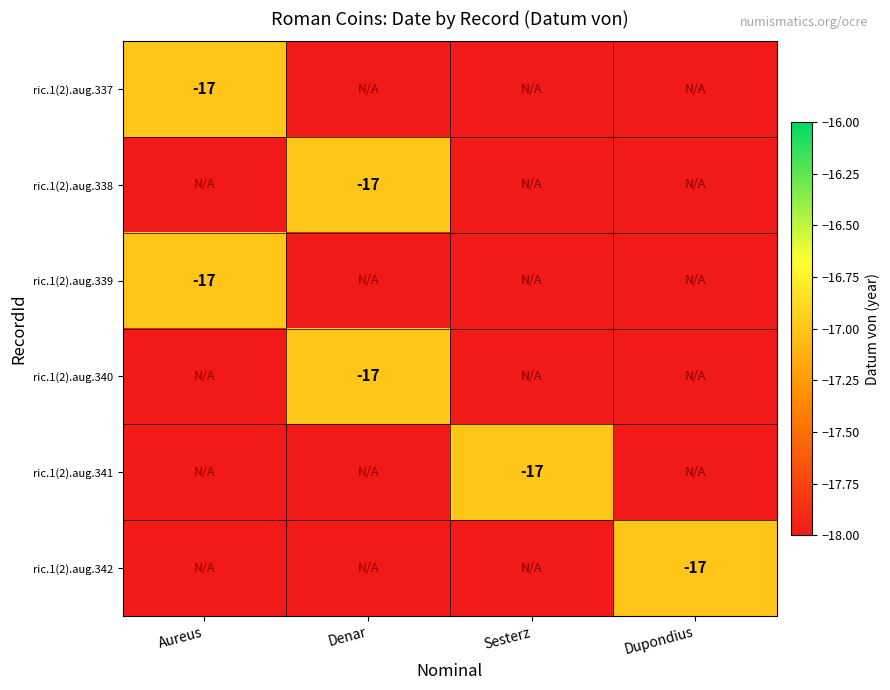

True or false: ric.1(2).aug.340 has a value of -28 at Denar.

False